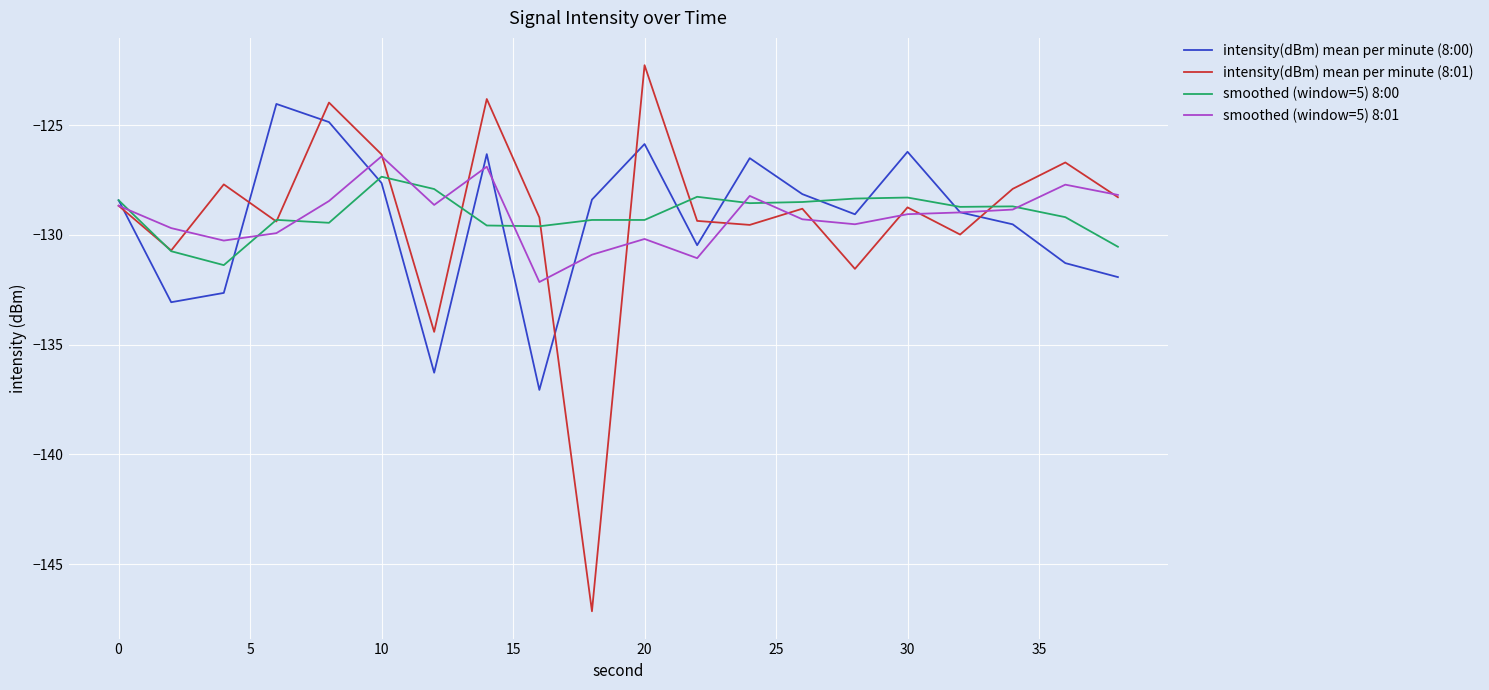

Rank the series by their maximum value, from lowest to highest.

smoothed (window=5) 8:00, smoothed (window=5) 8:01, intensity(dBm) mean per minute (8:00), intensity(dBm) mean per minute (8:01)